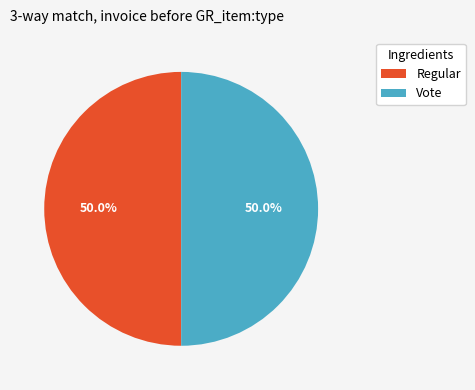

How many segments does this pie chart have?

2